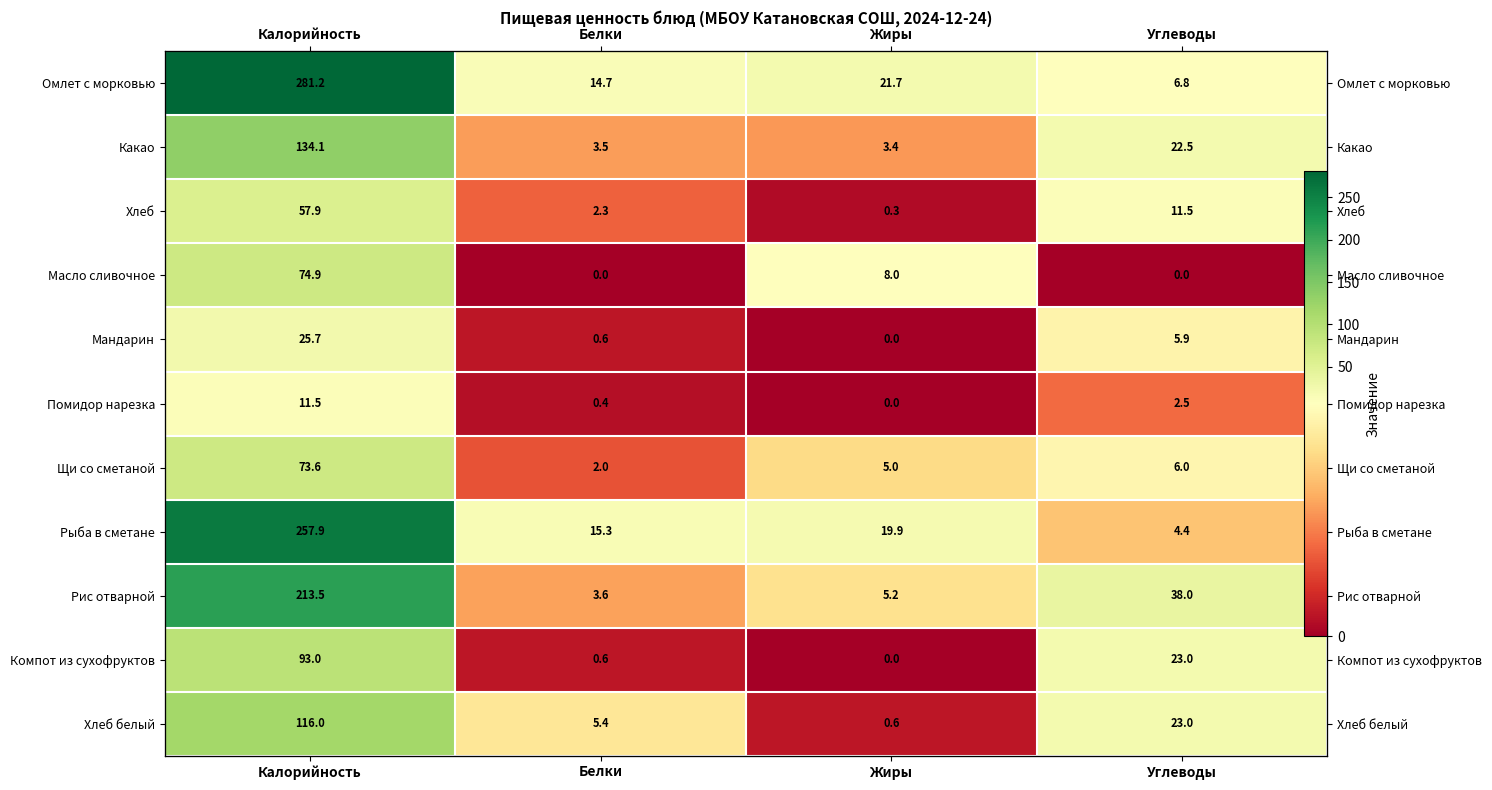

At Углеводы, list the series in order from smallest to largest.

Масло сливочное, Помидор нарезка, Рыба в сметане, Мандарин, Щи со сметаной, Омлет с морковью, Хлеб, Какао, Компот из сухофруктов, Хлеб белый, Рис отварной